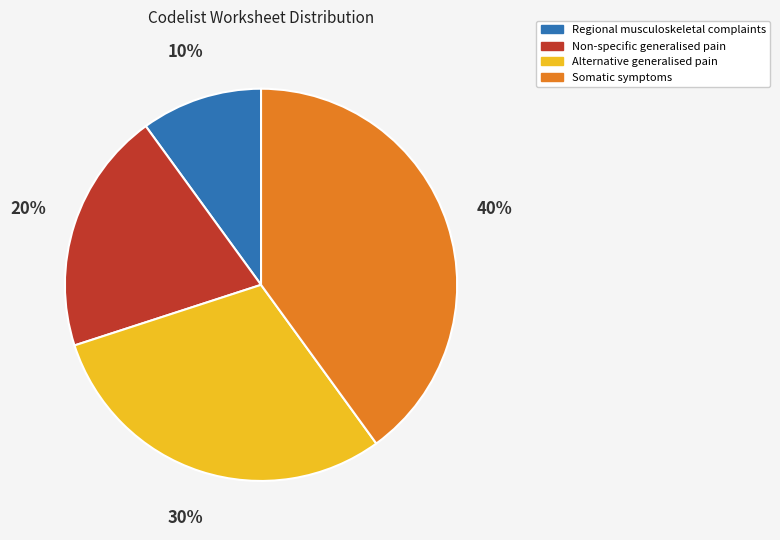

To the nearest percent, what portion does Regional musculoskeletal complaints represent?

10%